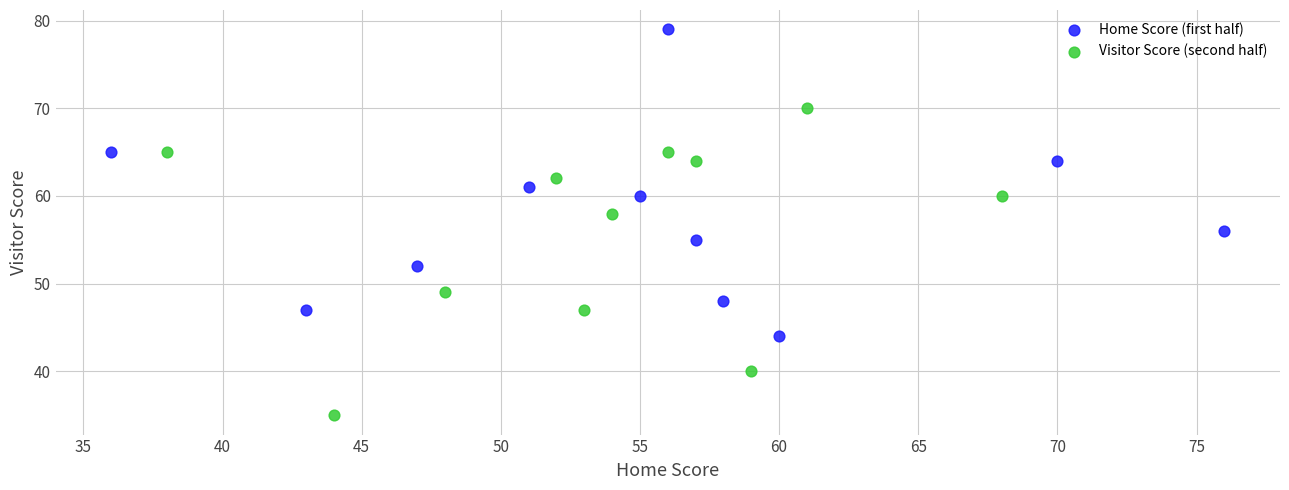

Which series reaches the maximum Y coordinate?

Home Score (first half)